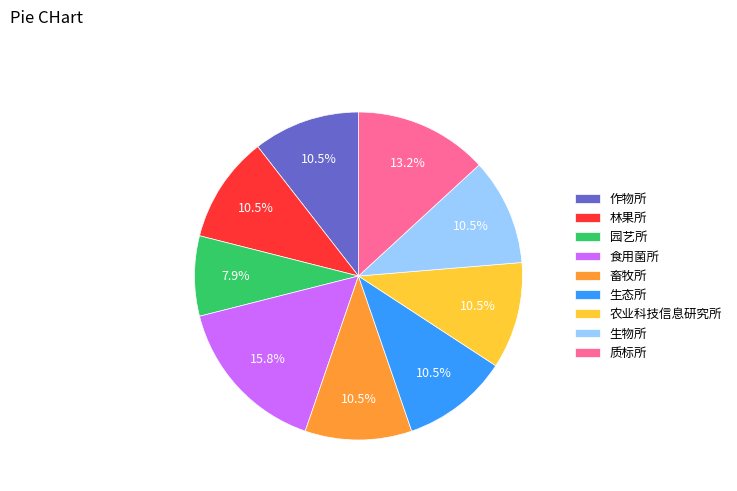

To the nearest percent, what portion does 食用菌所 represent?

16%